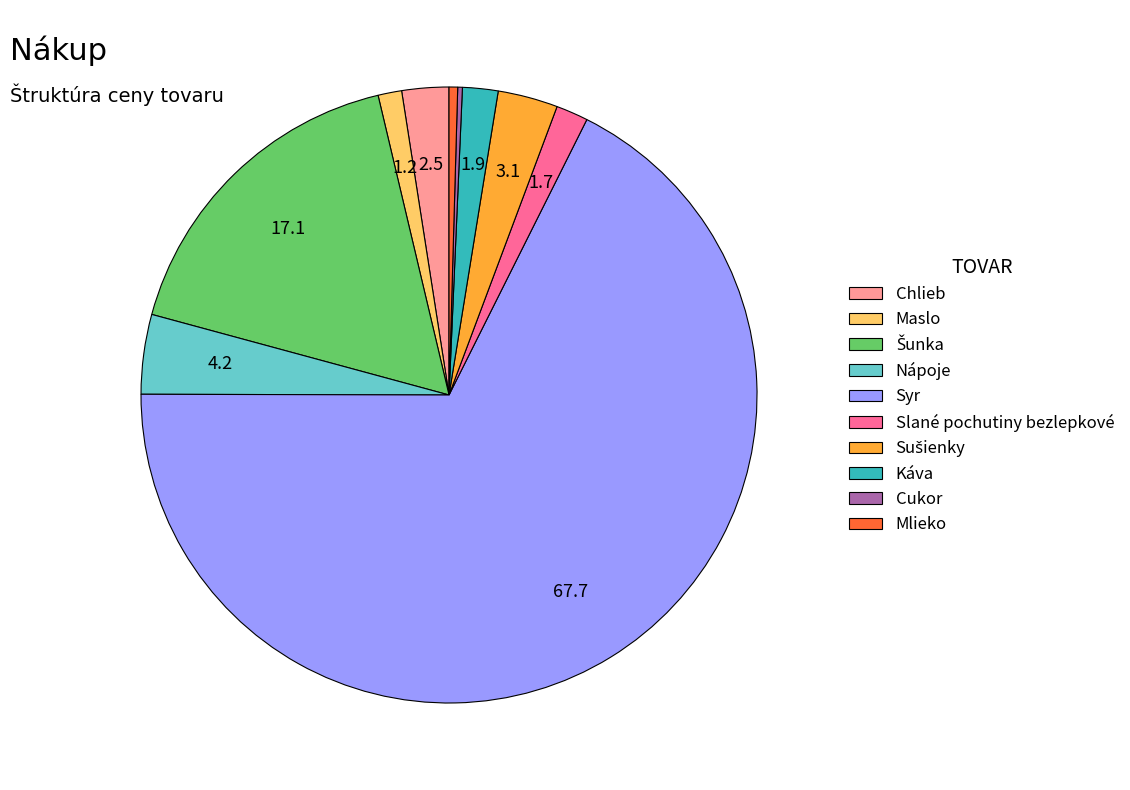

What is the largest slice in the pie chart?

Syr